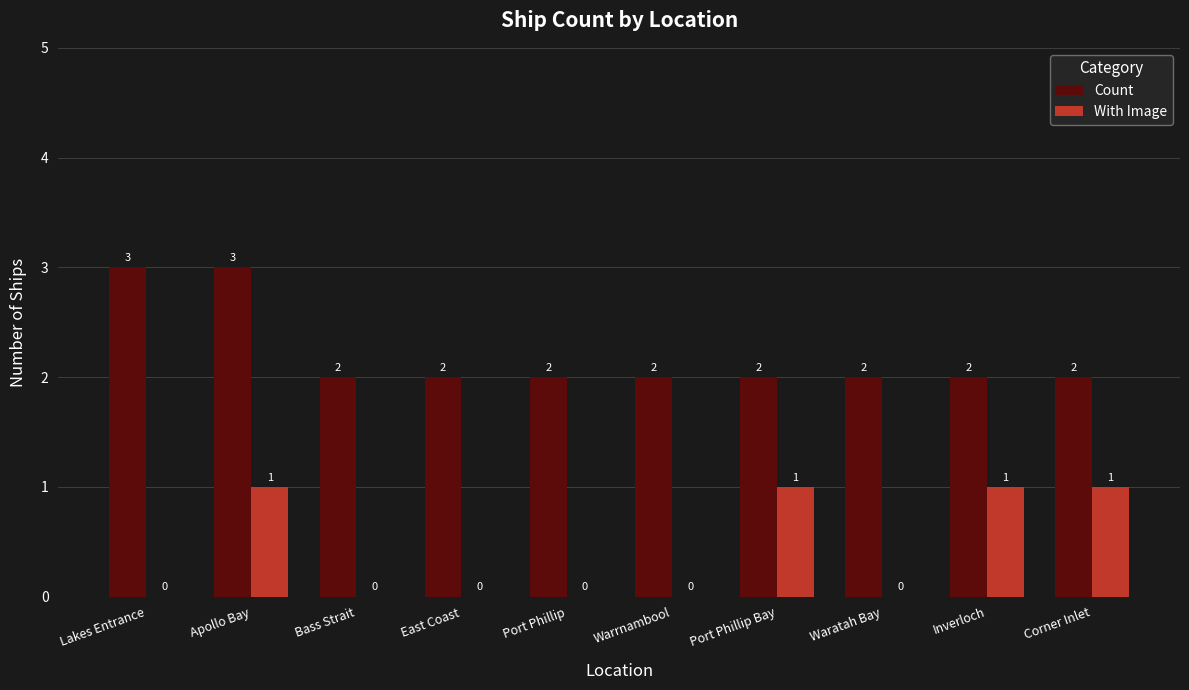

The value of Count at Inverloch is 1. True or false?

False